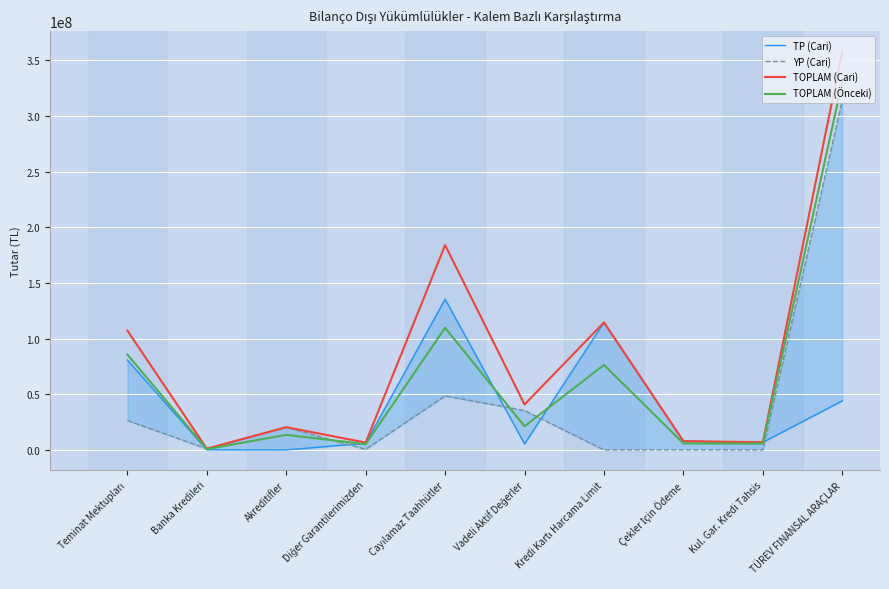

What is the difference between the second highest and second lowest values in the YP (Cari) series?

48519761